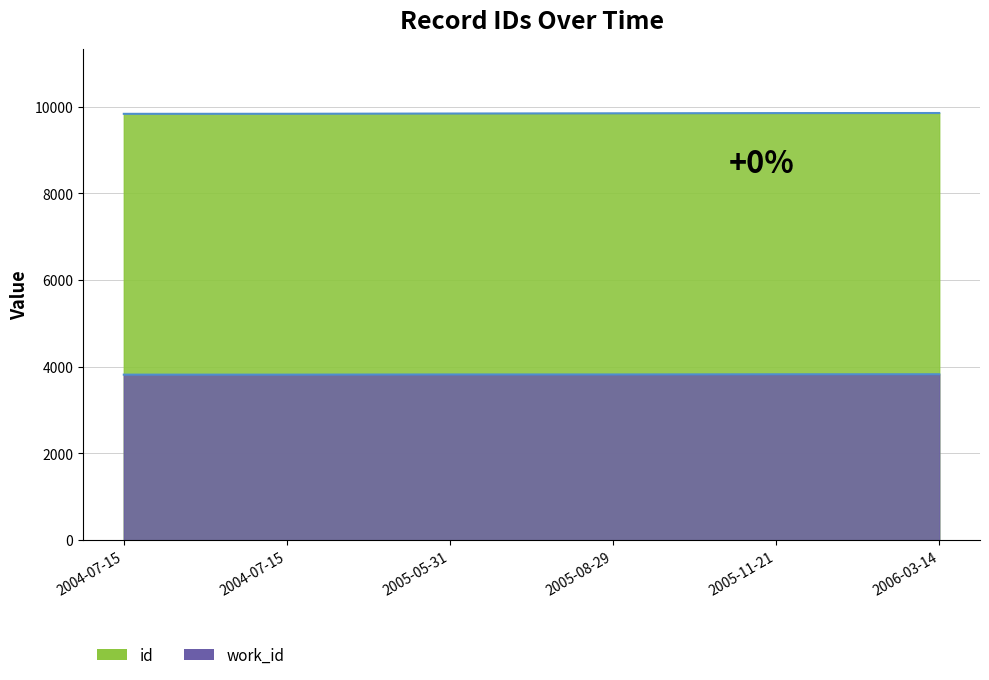

How many lines are shown in the chart?

2